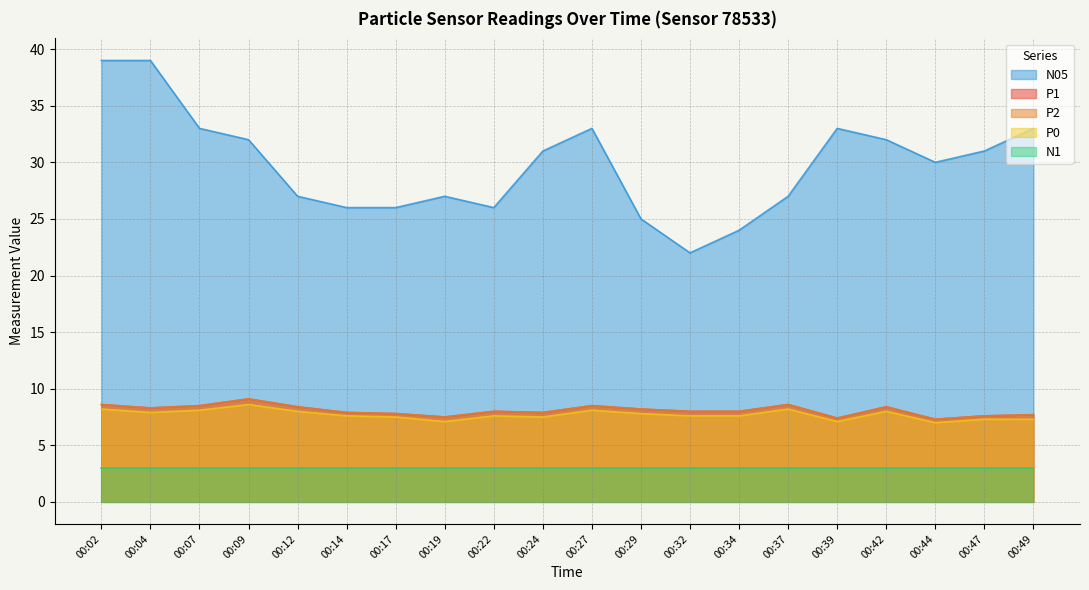

What is the average value of the P0 series?

7.7